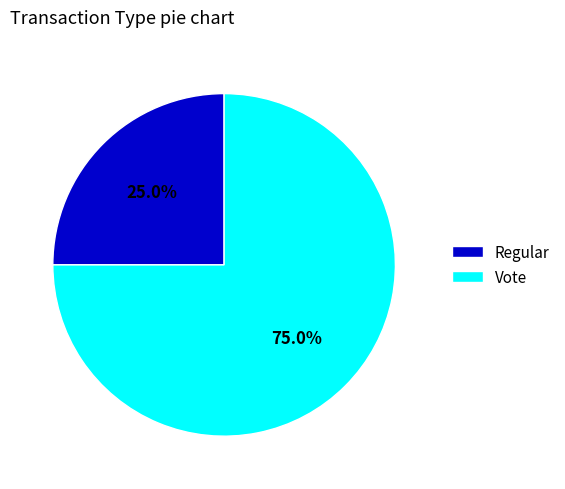

The Regular slice represents 39% of the pie. True or false?

False